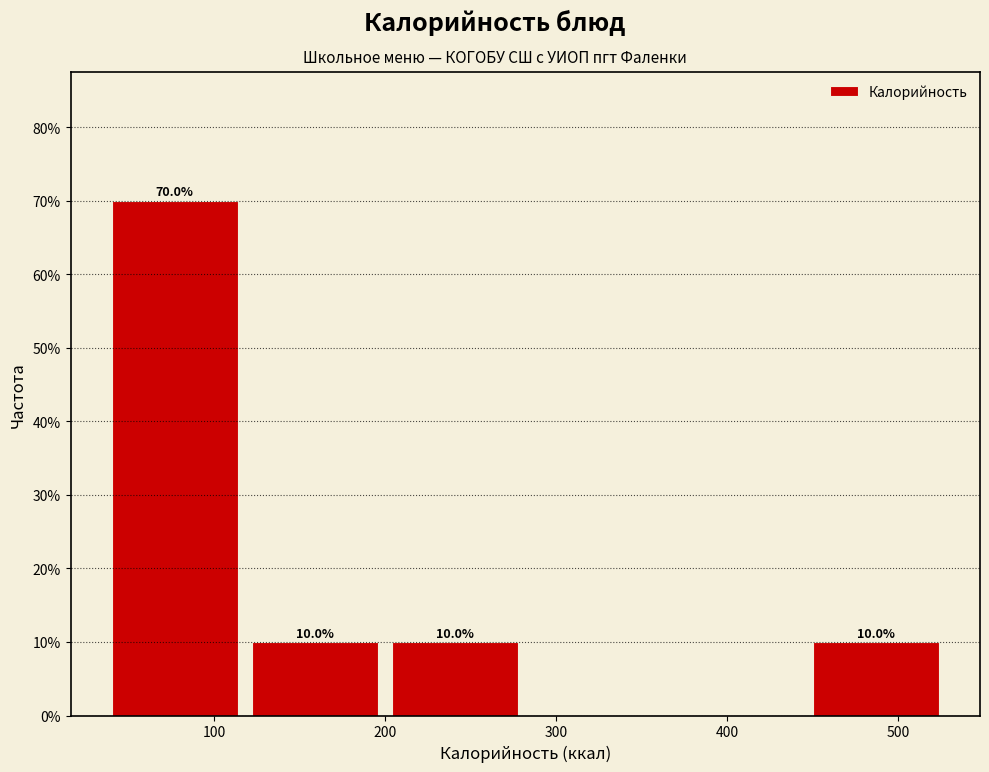

Which range on the x-axis has the tallest bar?

36 to 118